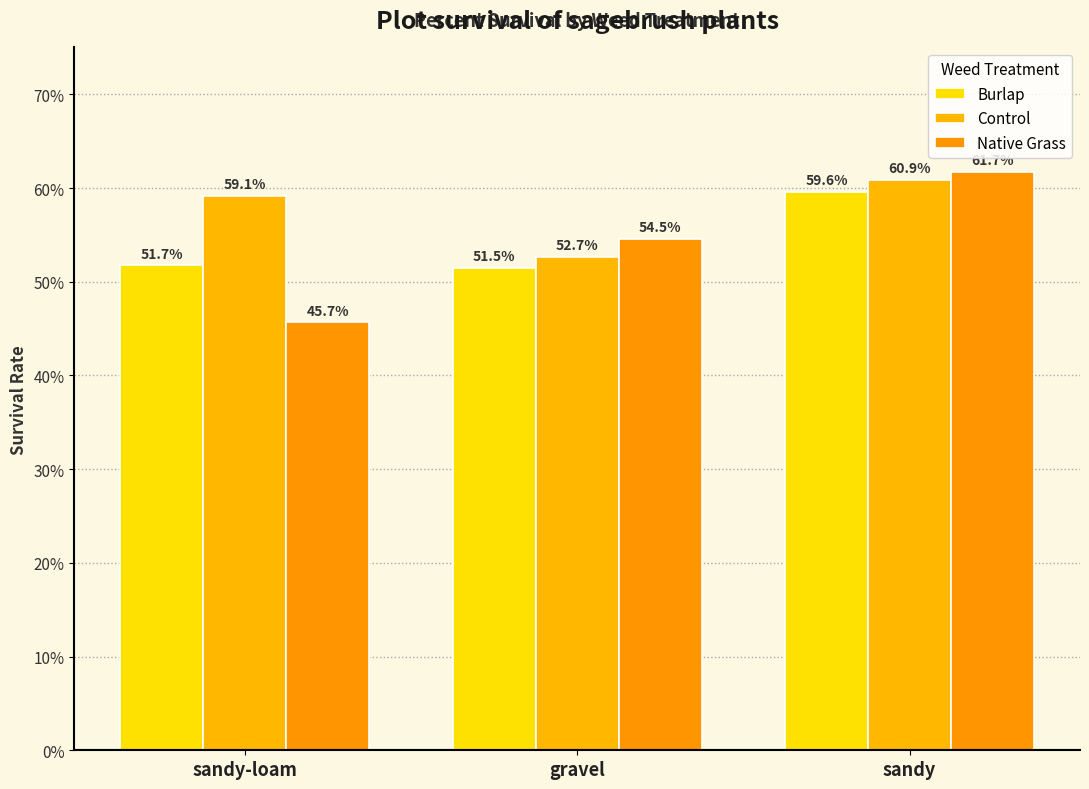

What is the average value of the Burlap series?

0.5